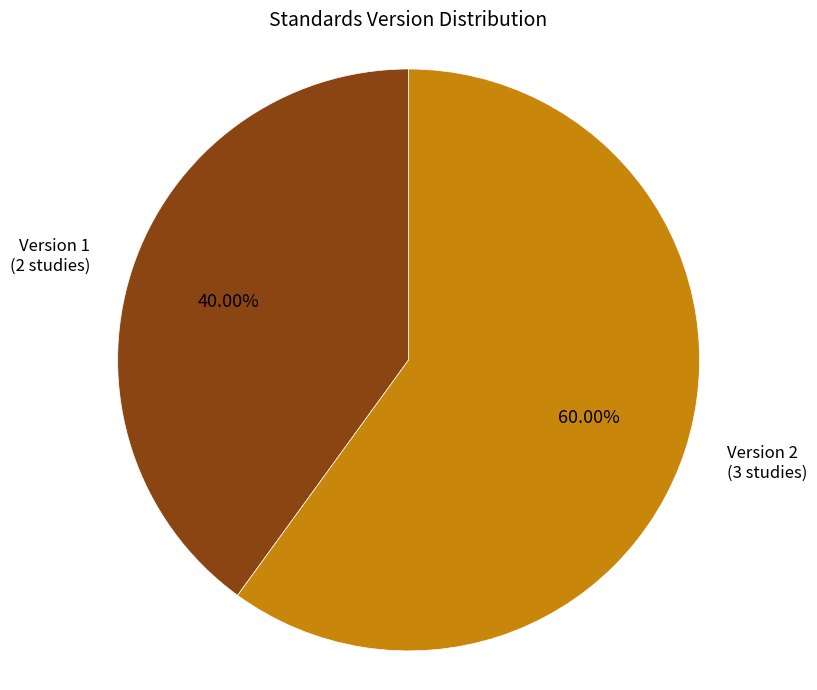

How many slices are in this pie chart?

2